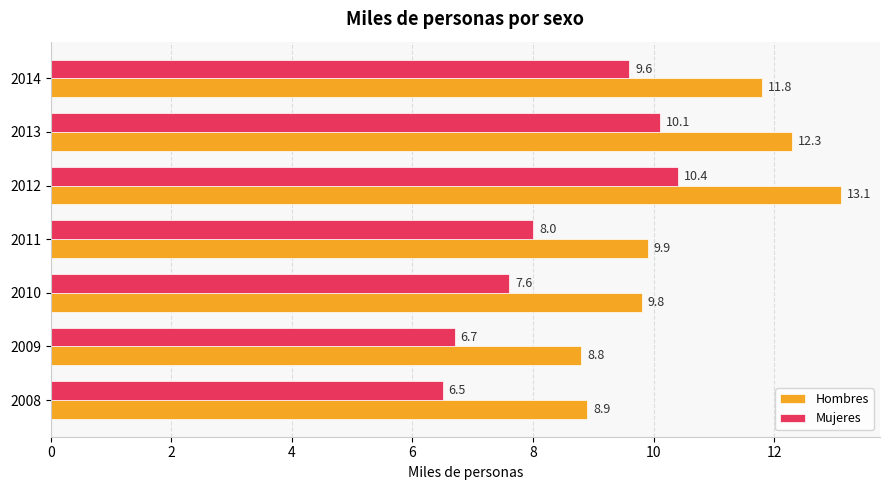

How many values in the Hombres series exceed 9?

5